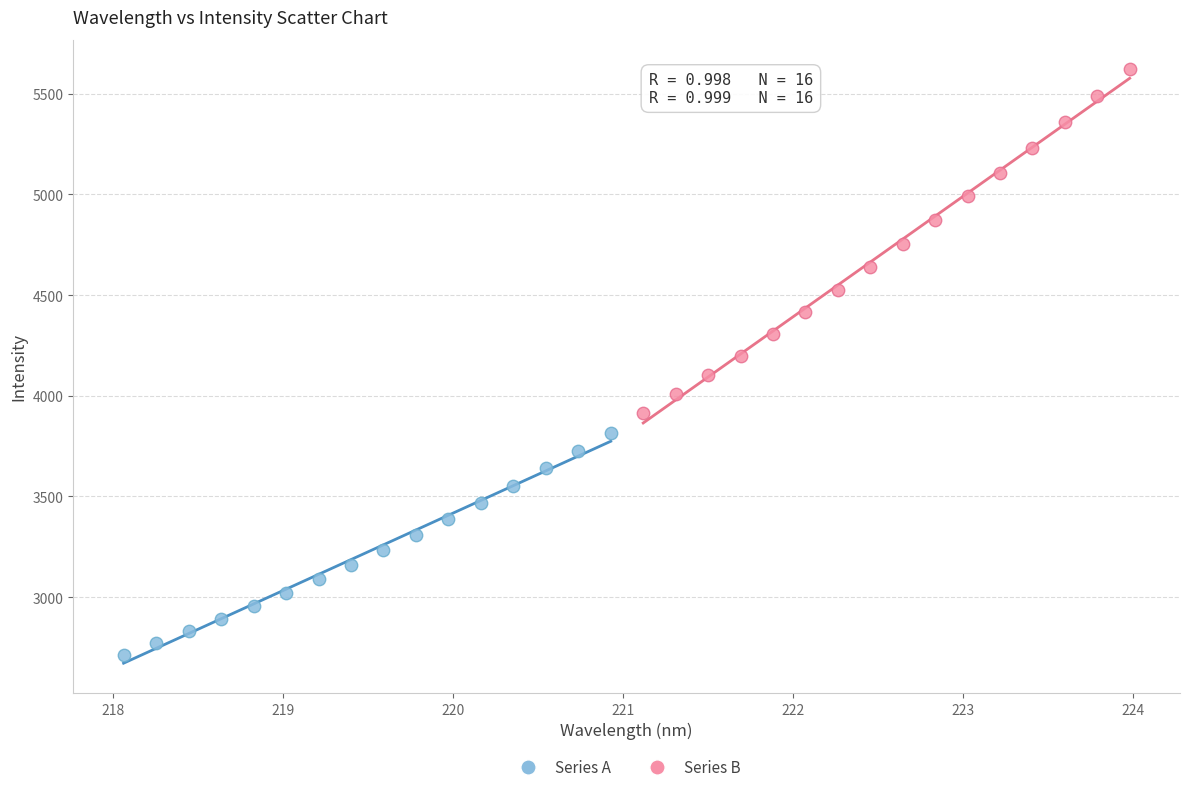

What are all the series names shown in the legend?

Series A, Series B